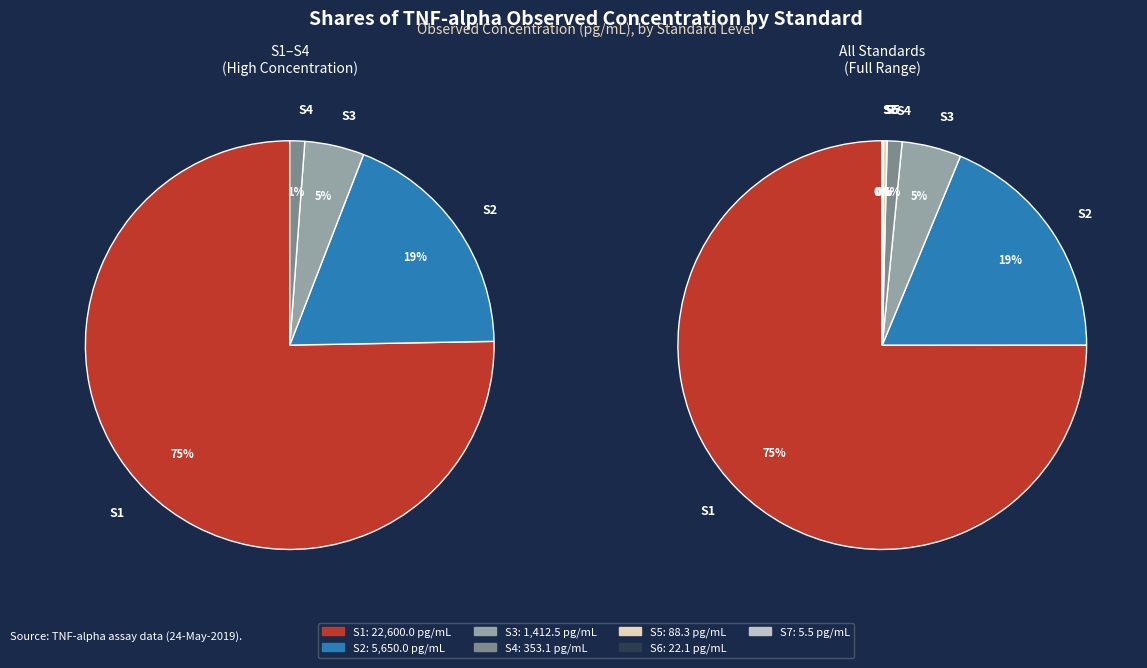

Approximately how many times larger is the value at S1 compared to S5?

256.0